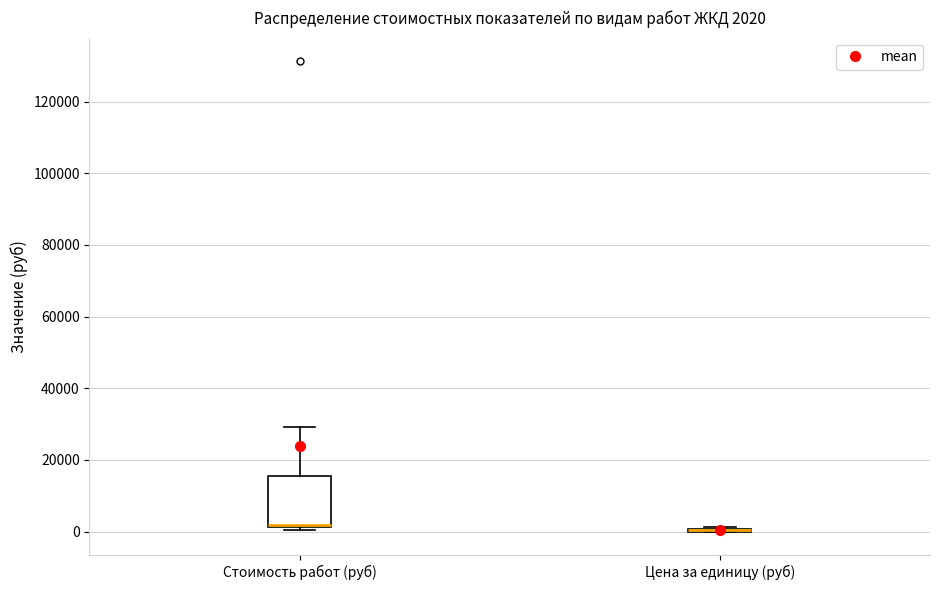

Which box is the tallest, from its lower edge to its upper edge?

Стоимость работ (руб)